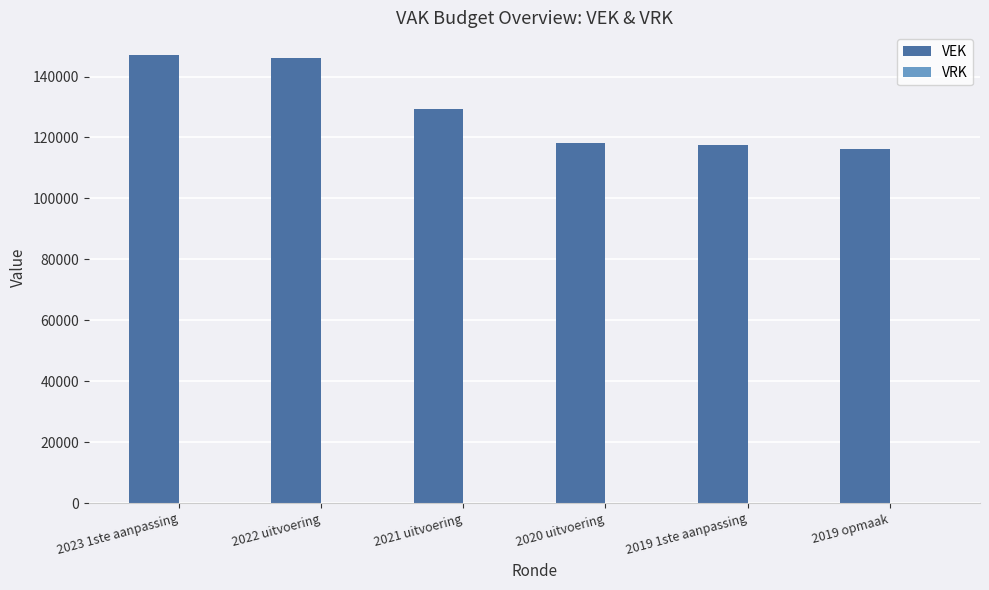

Does the chart contain any negative values?

No